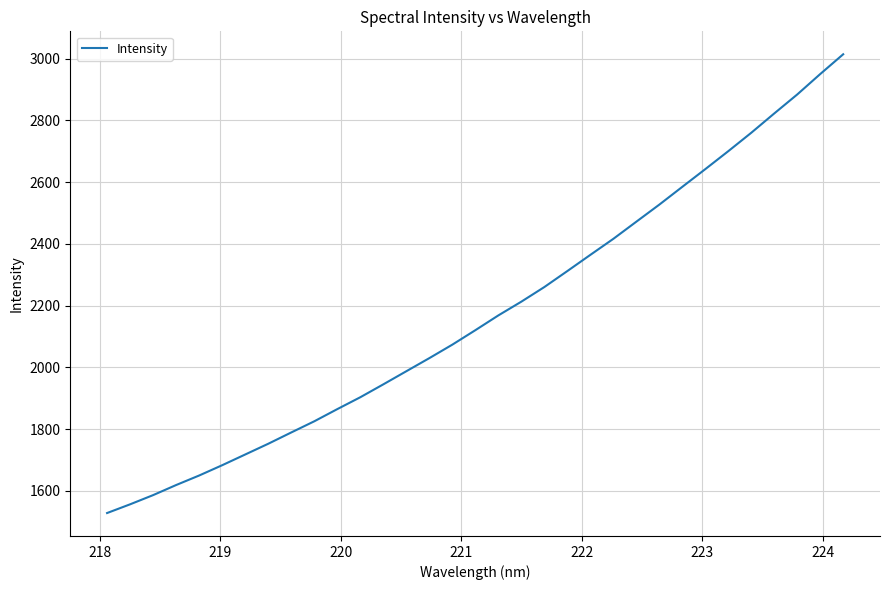

What is the maximum value shown in the chart?

3014.4